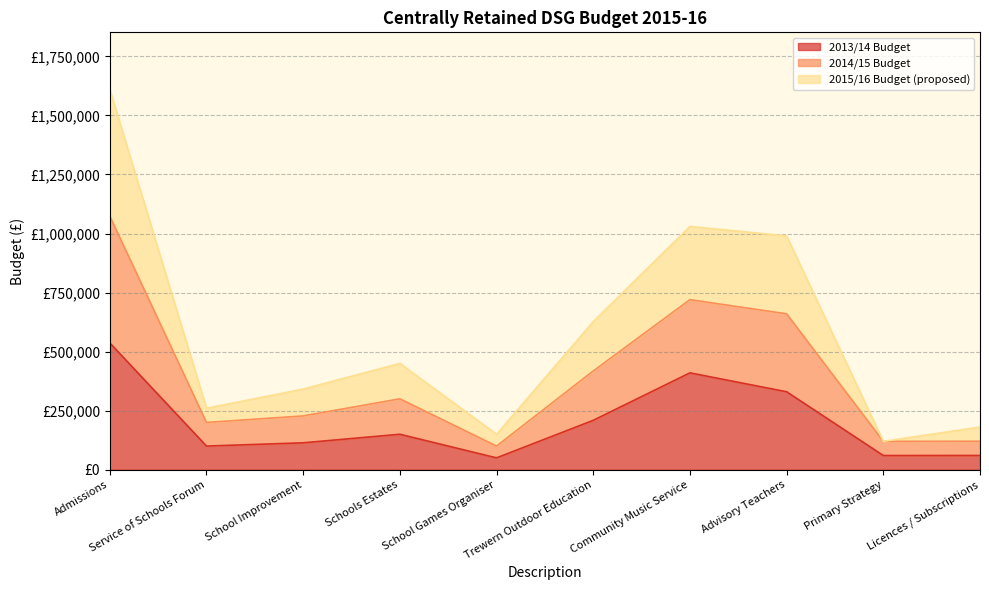

Read the 2013/14 Budget value at Licences / Subscriptions.

60200